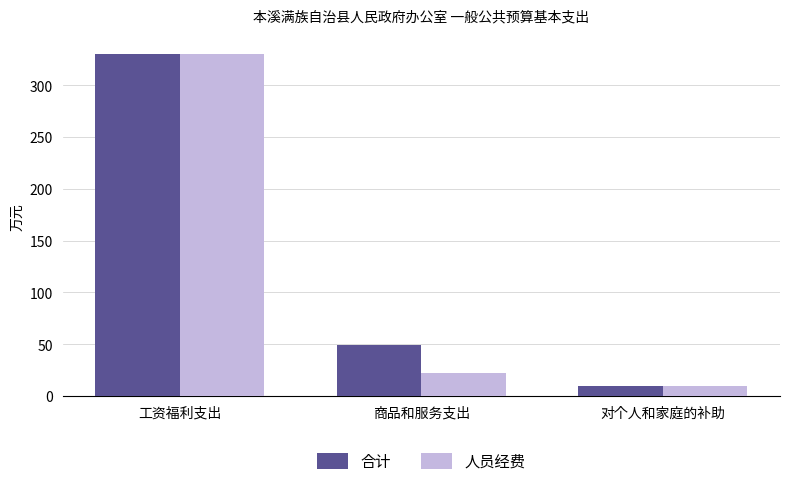

What position from the right is 商品和服务支出?

2